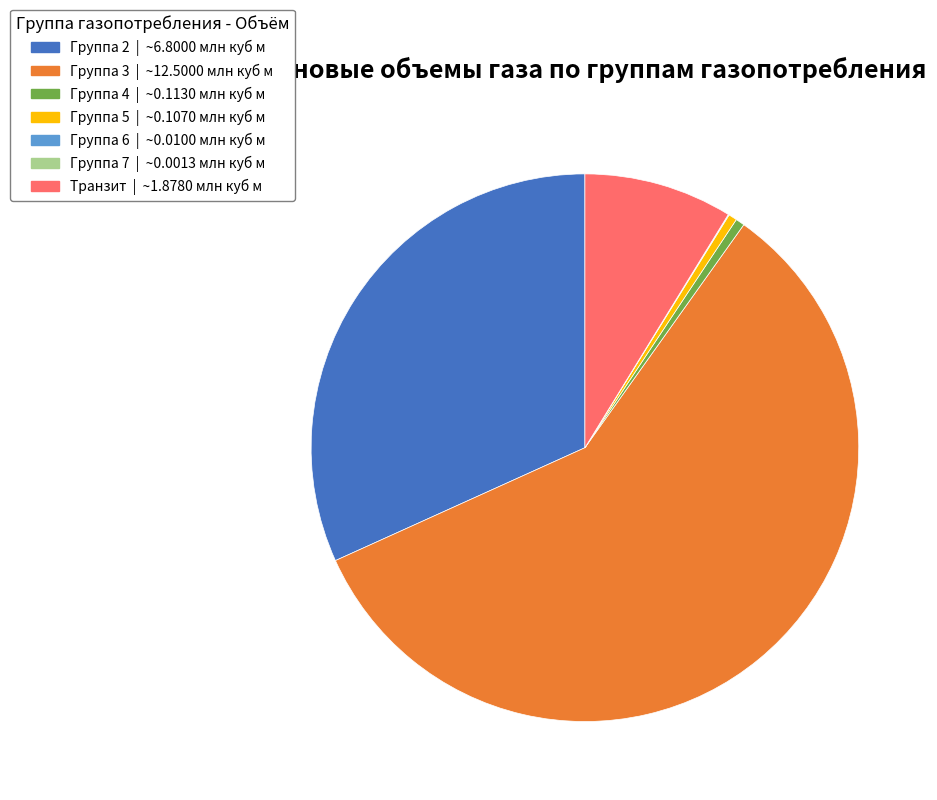

Does any single category account for the majority?

Yes